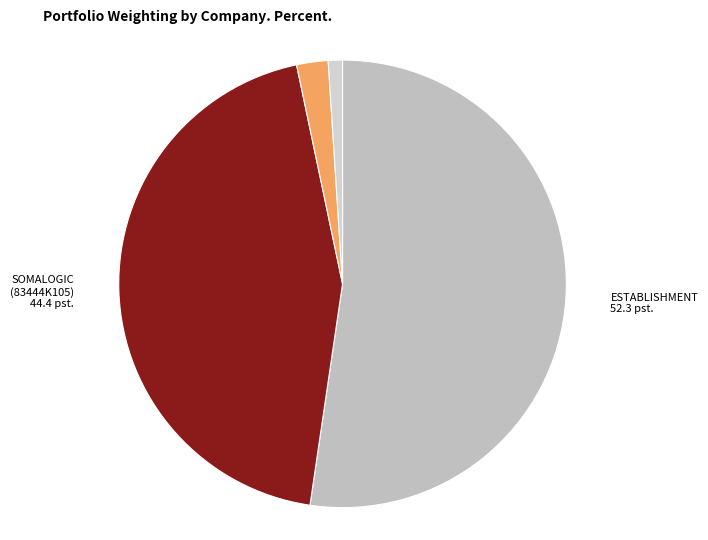

How many slices are in this pie chart?

4